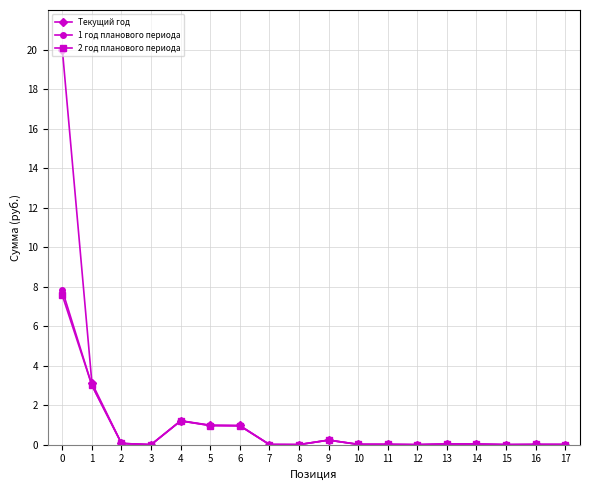

Does the chart have visible grid lines?

Yes